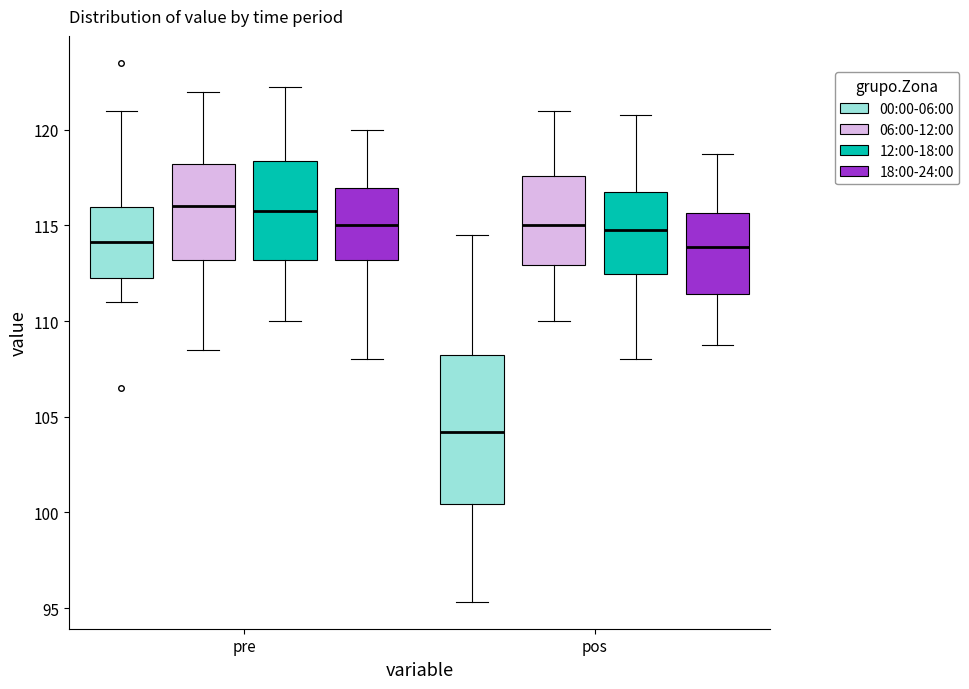

Which box has the lowest median line?

pos (00:00-06:00)